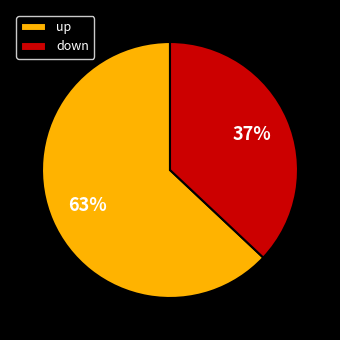

The down slice represents 37% of the pie. True or false?

True